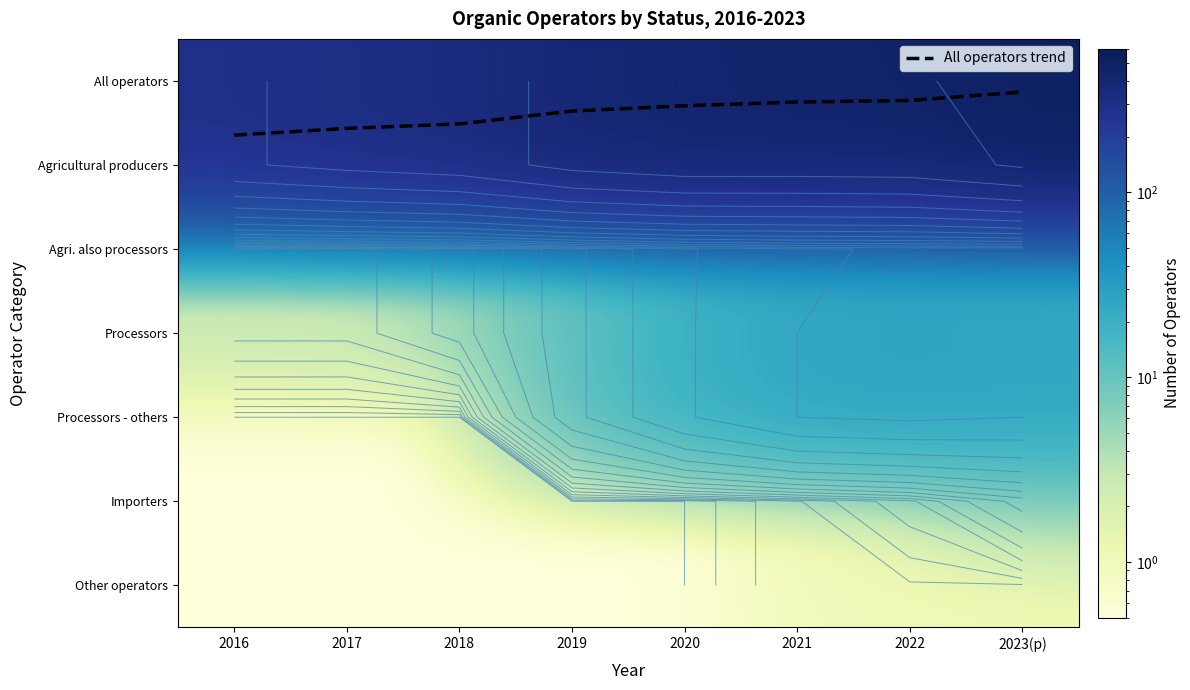

At which category is the sum across all series the highest?

2023(p)